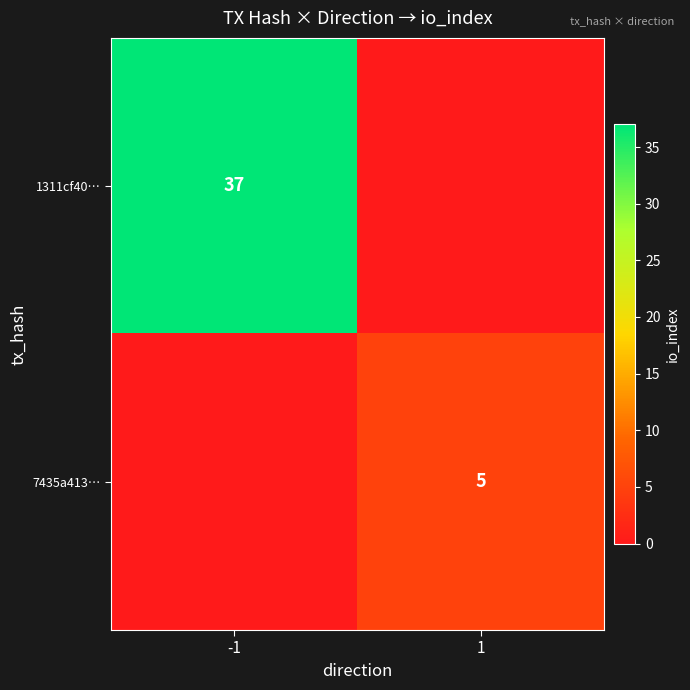

How many data points does each series have?

2